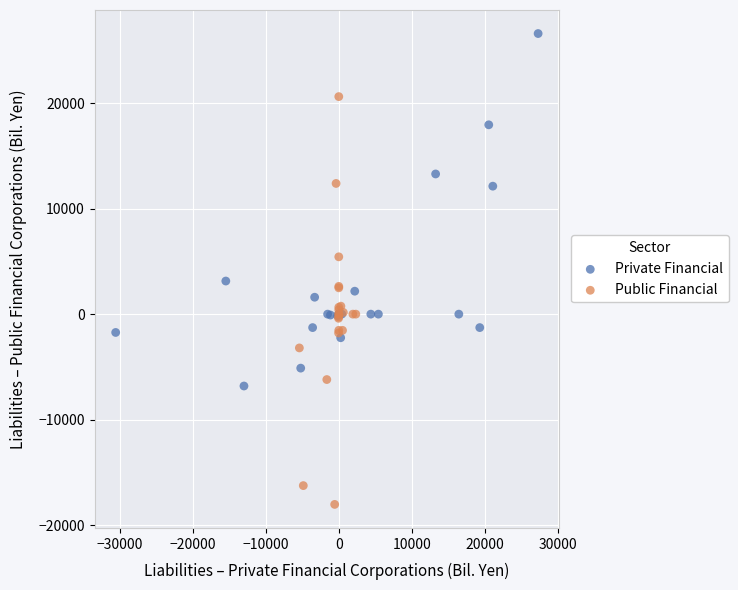

Which series reaches the minimum Y coordinate?

Public Financial